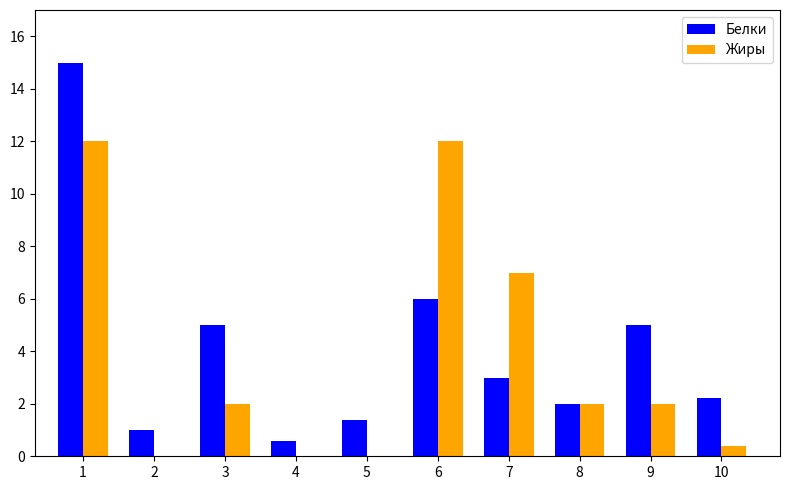

The Жиры series shows 6.1 at 4. True or false?

False